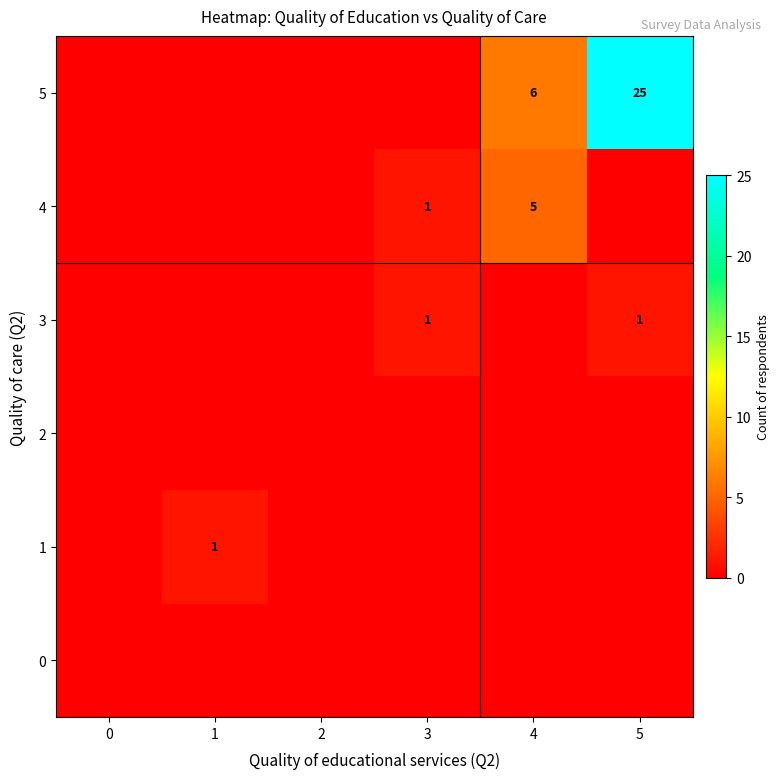

The 3 series shows 1 at 3. True or false?

True